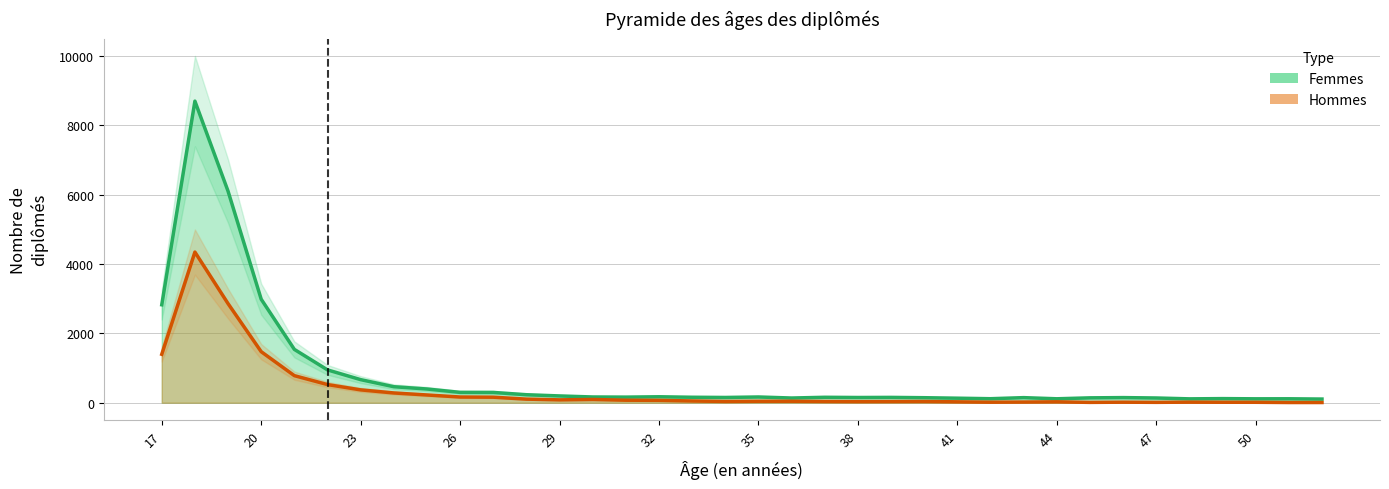

Which has a higher value, 38 or 48?

38